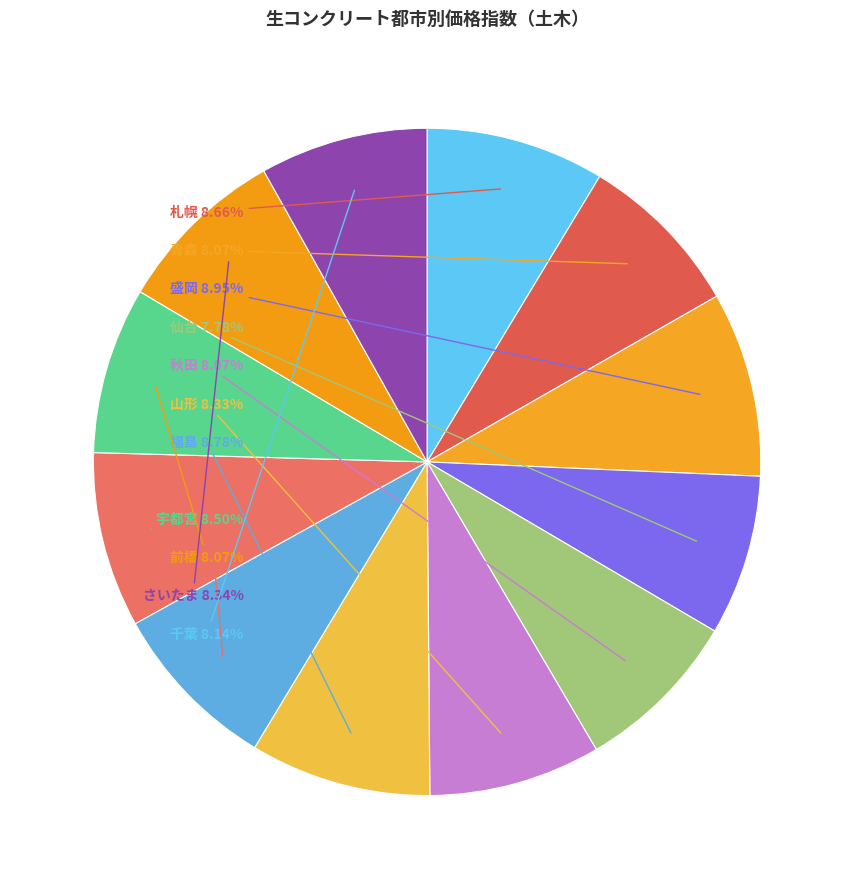

Count the number of slices in the pie.

12